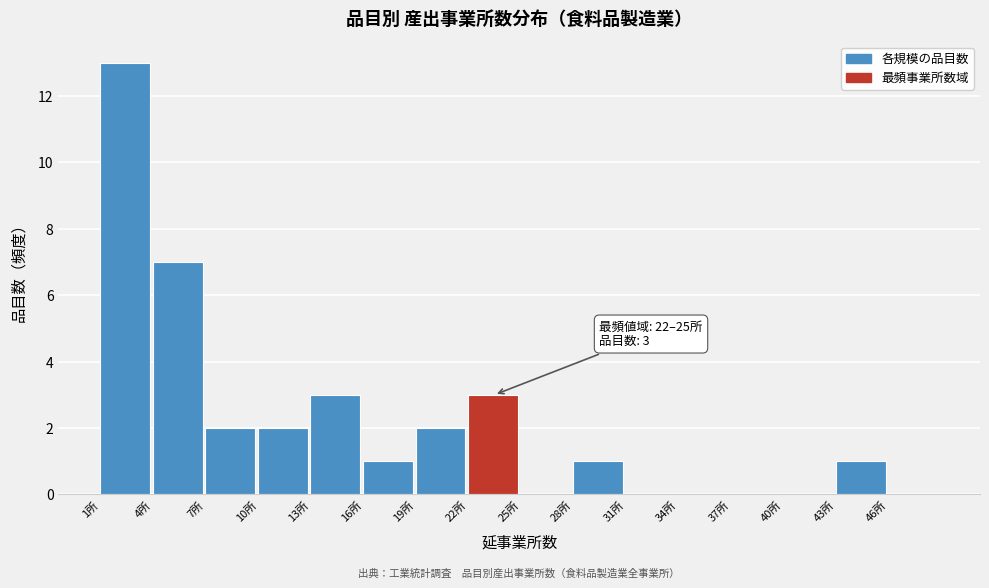

Which range on the x-axis has the tallest bar?

1 to 4